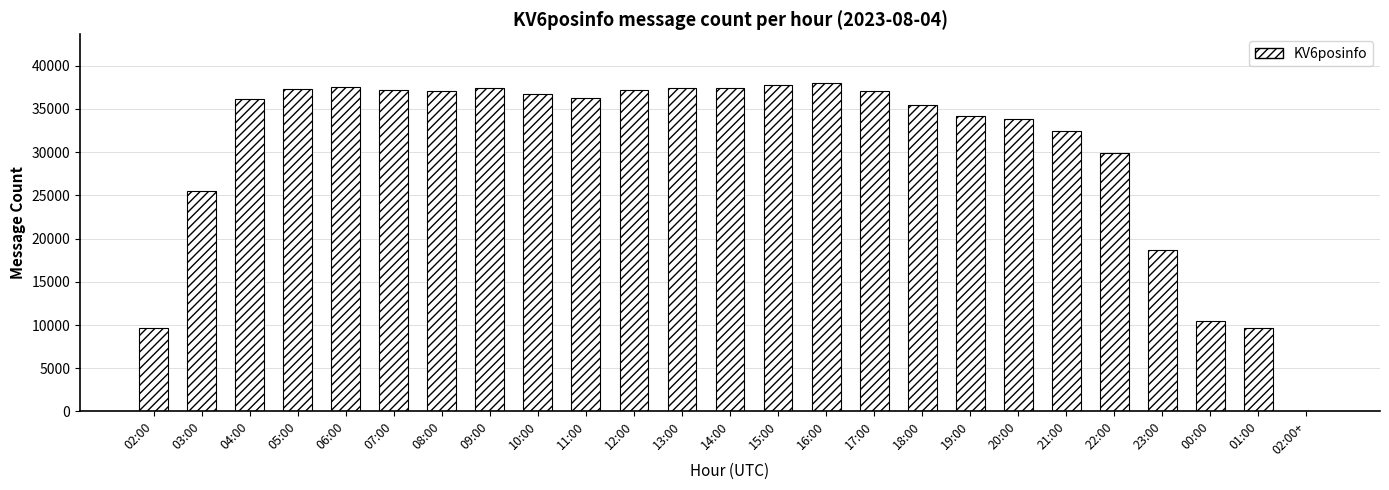

What is the sum of all values?

760048